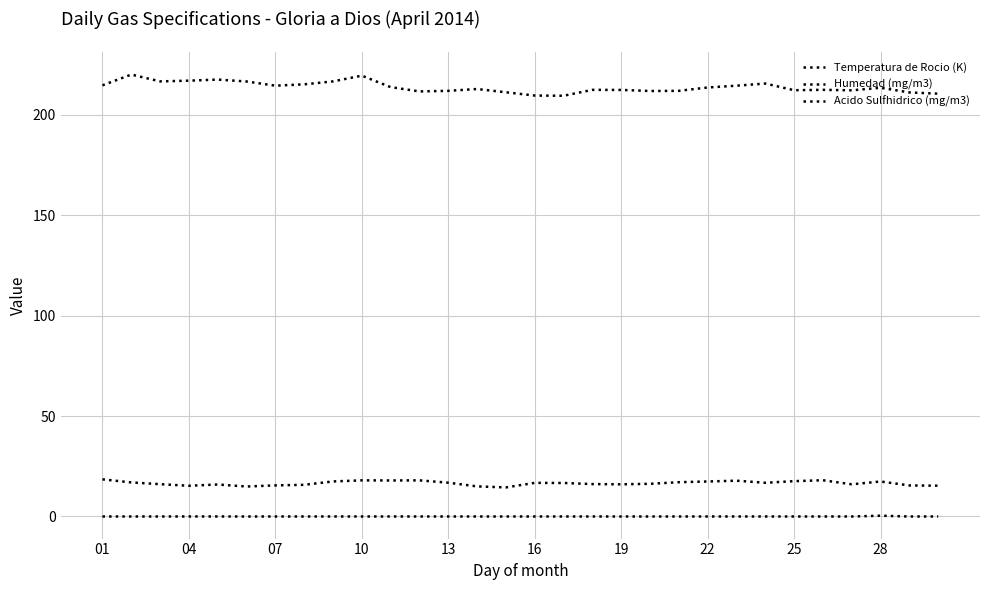

How many lines are shown in the chart?

3